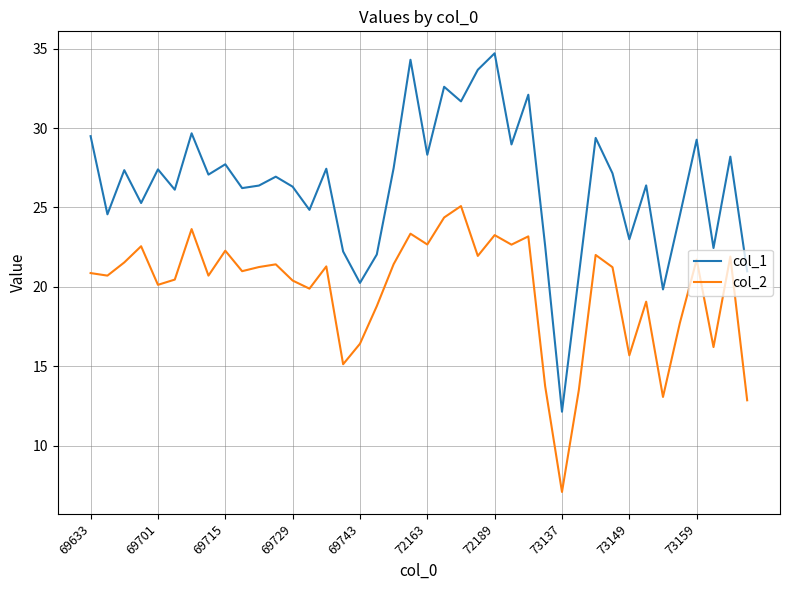

What are all the series names shown in the legend?

col_1, col_2